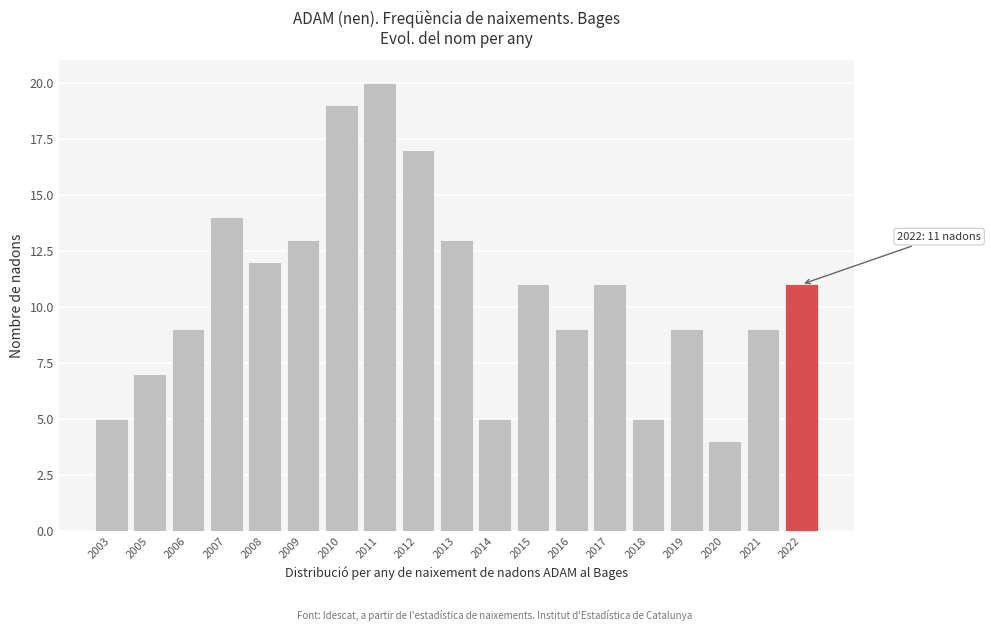

Reading left to right, transcribe all the data shown in this chart.

2003=5	2005=7	2006=9	2007=14	2008=12	2009=13	2010=19	2011=20	2012=17	2013=13	2014=5	2015=11	2016=9	2017=11	2018=5	2019=9	2020=4	2021=9	2022=11